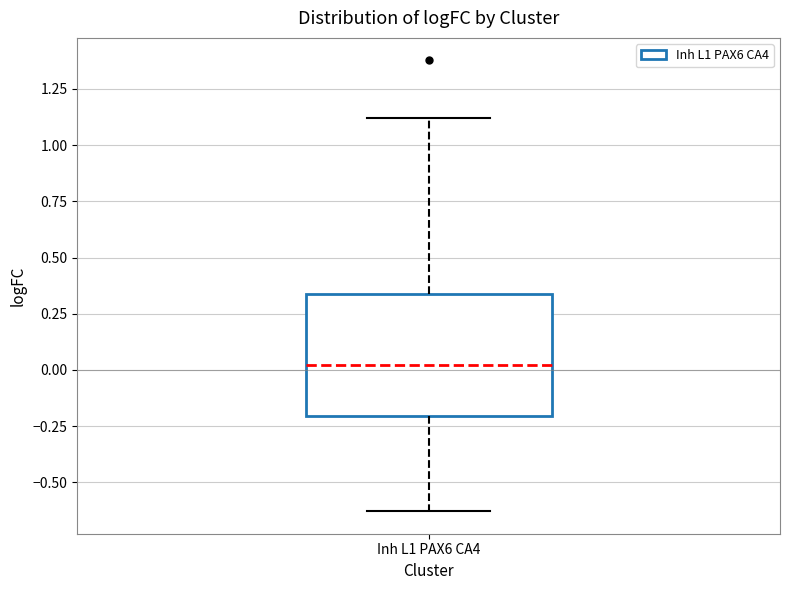

Where does the upper whisker of the box for Inh L1 PAX6 CA4 end on the y-axis? The values are not printed on the chart, so give them approximately, as read against the axis.

1.10